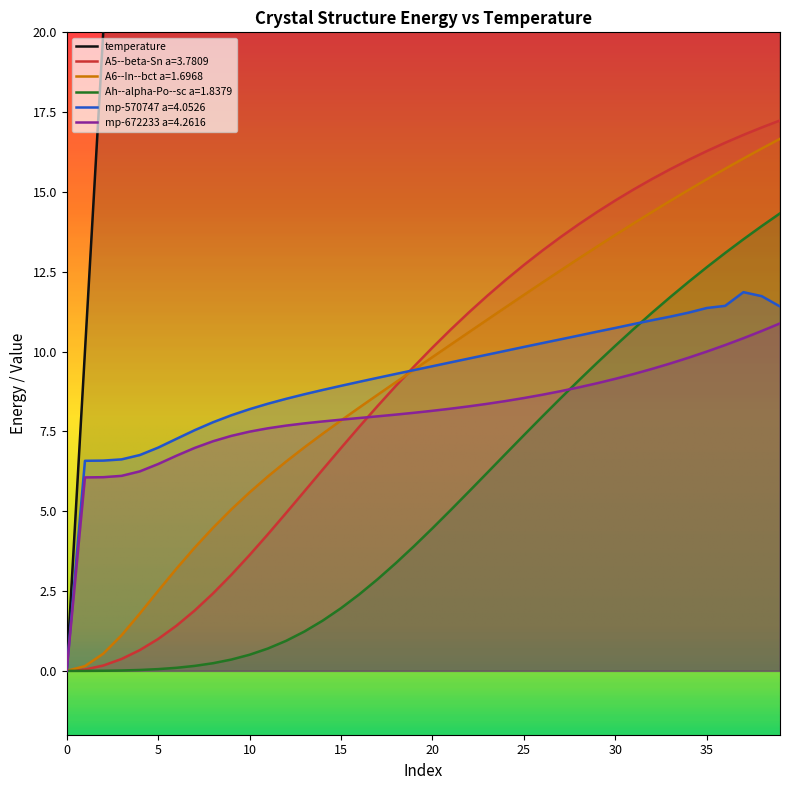

What is the sum of the mp-672233 a=4.2616 values at 38 and 20?

18.8